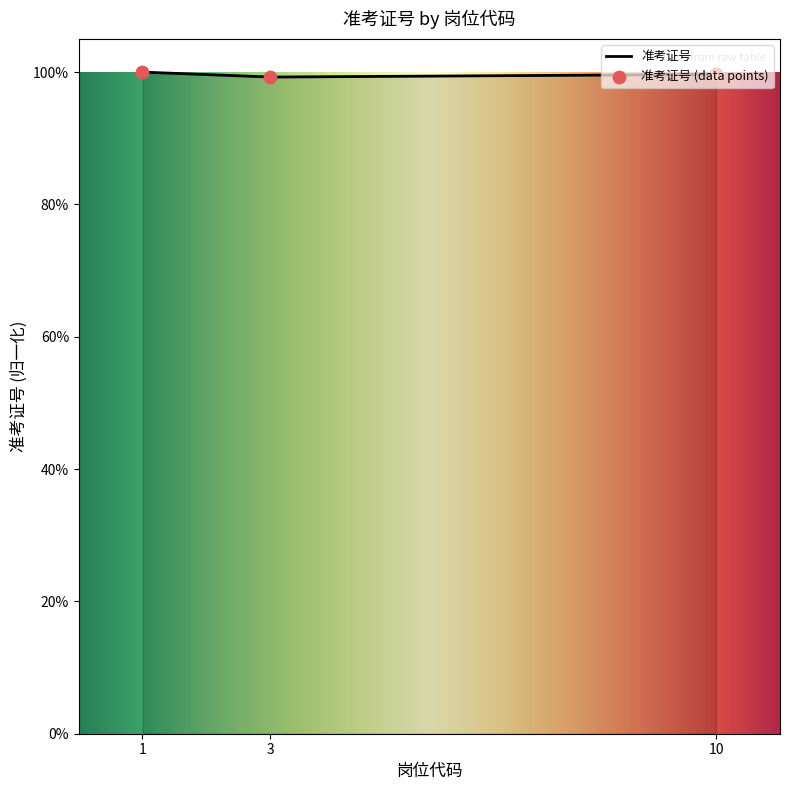

Between 10 and 1, which is larger?

1